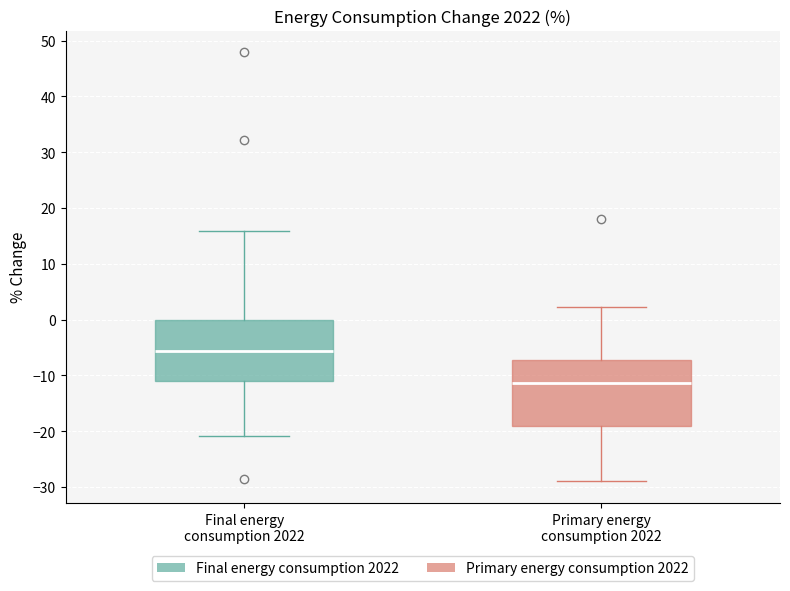

Which box has the lowest median line?

Primary energy consumption 2022